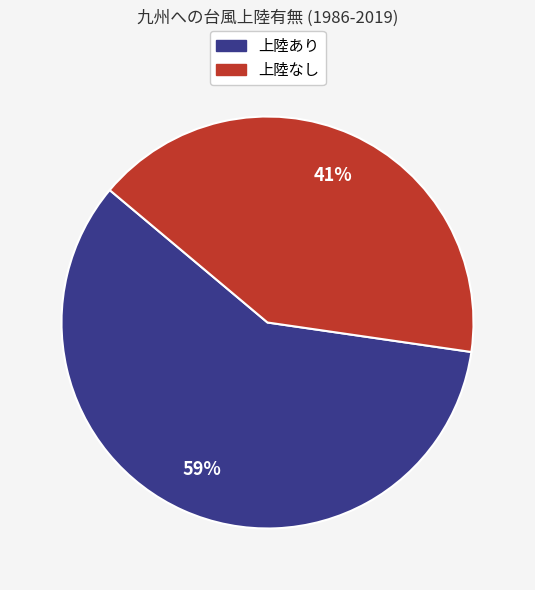

Does any single category account for the majority?

Yes